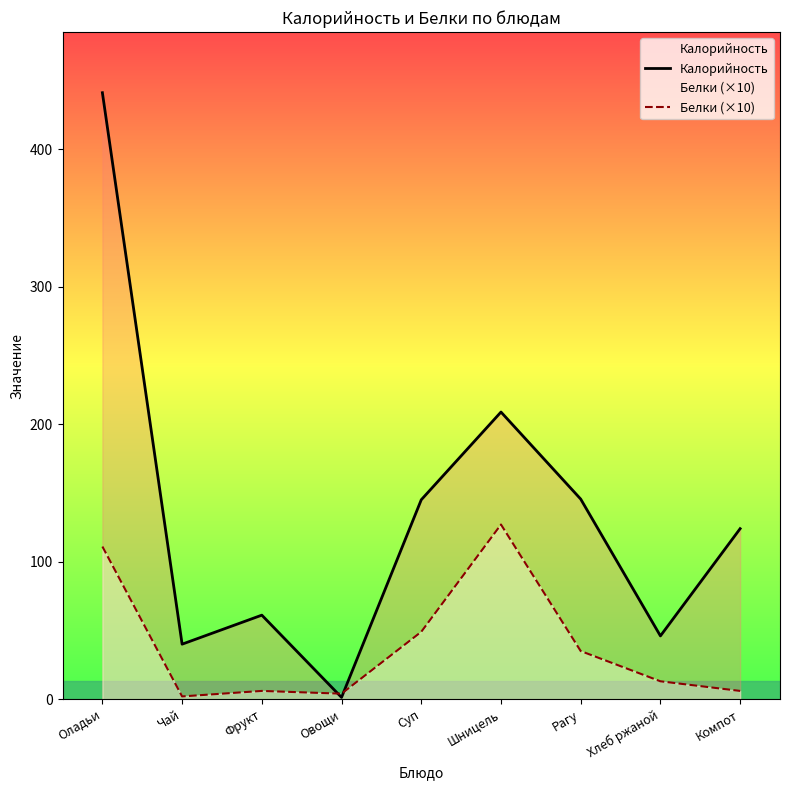

What is the total value across all series at Чай?

42.0